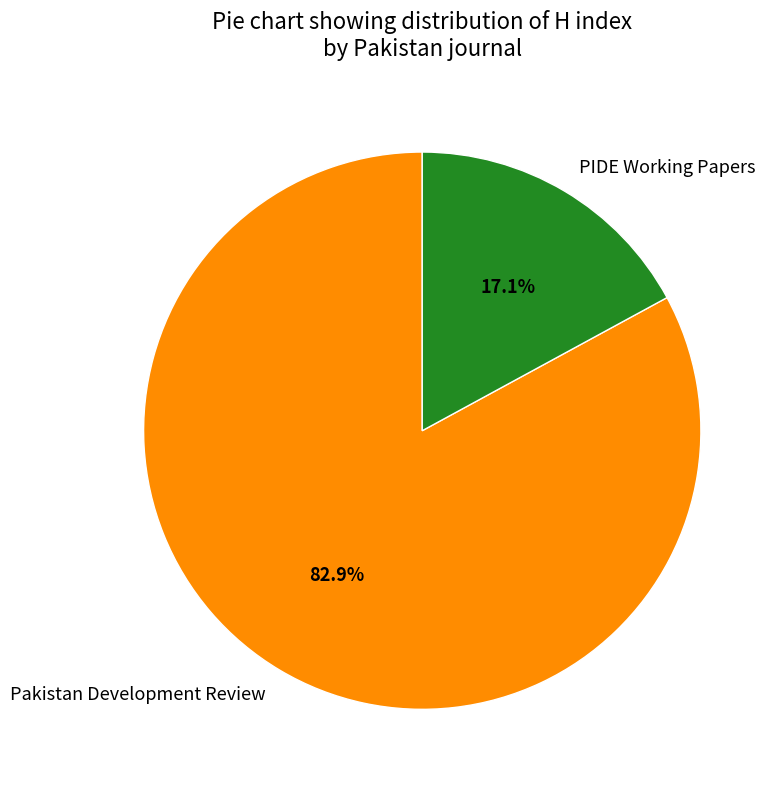

Rank the categories by value from lowest to highest.

PIDE Working Papers, Pakistan Development Review